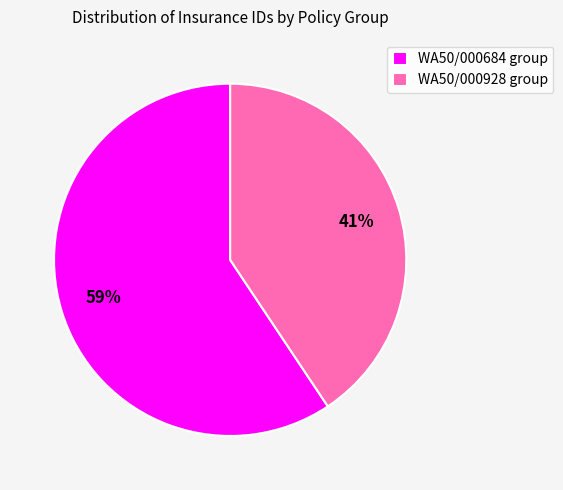

To the nearest percent, what is the average slice percentage?

50%